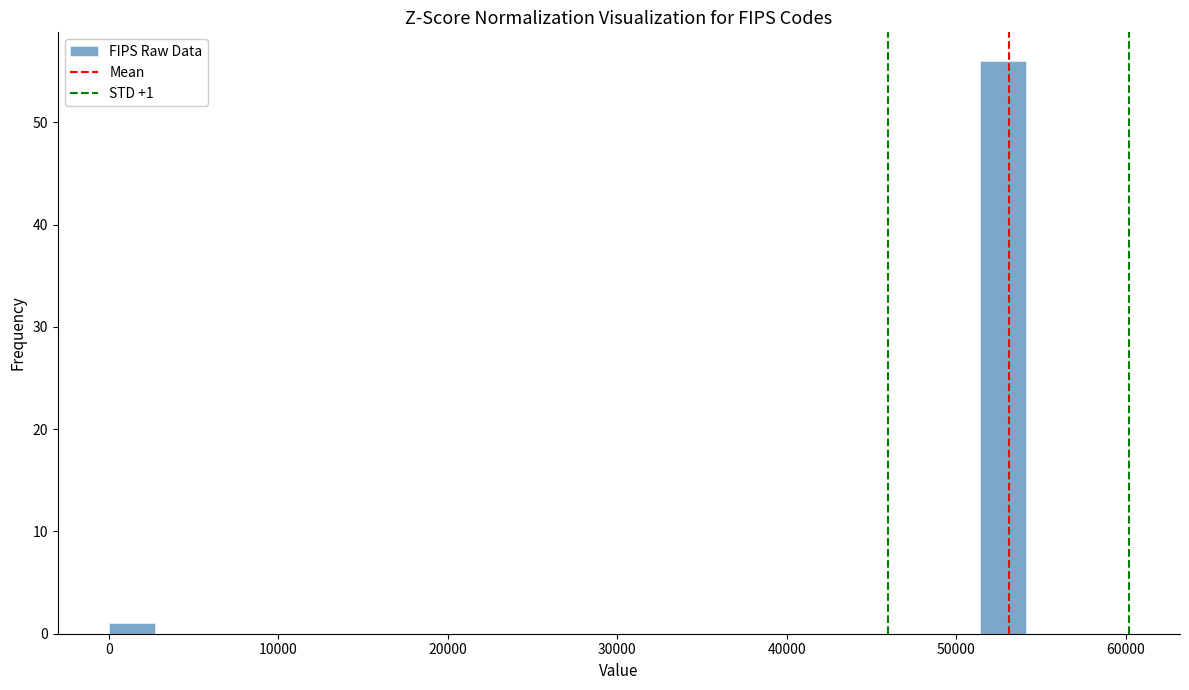

Around what value on the x-axis is the tallest bar? Give the approximate position of its centre, as read against the axis.

53000